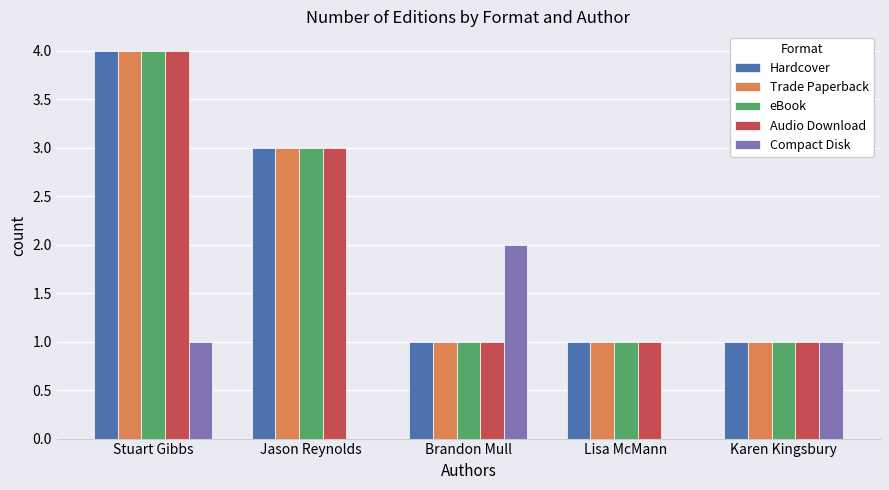

Are the bars horizontal?

No